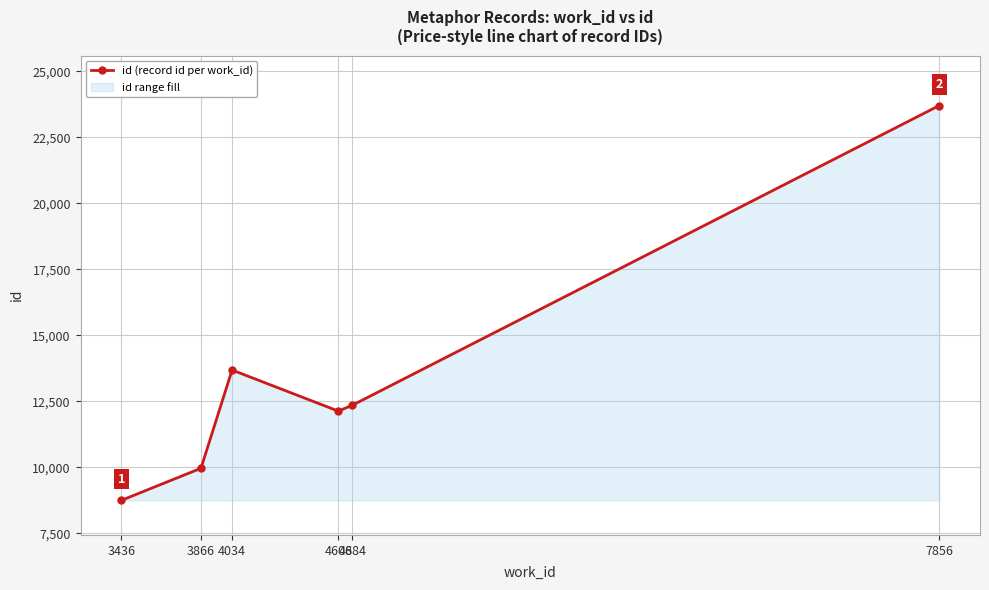

What is the value of the 3rd point from the left?

13685